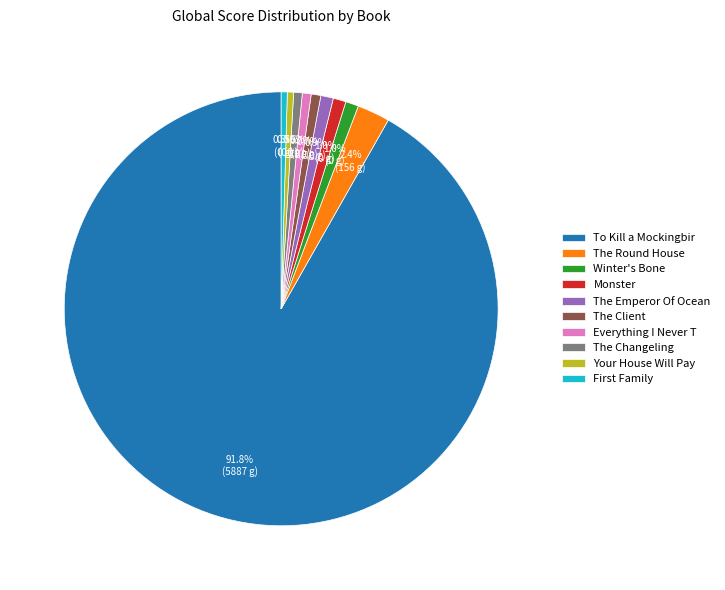

What percentage is NOT represented by The Changeling?

99.4%